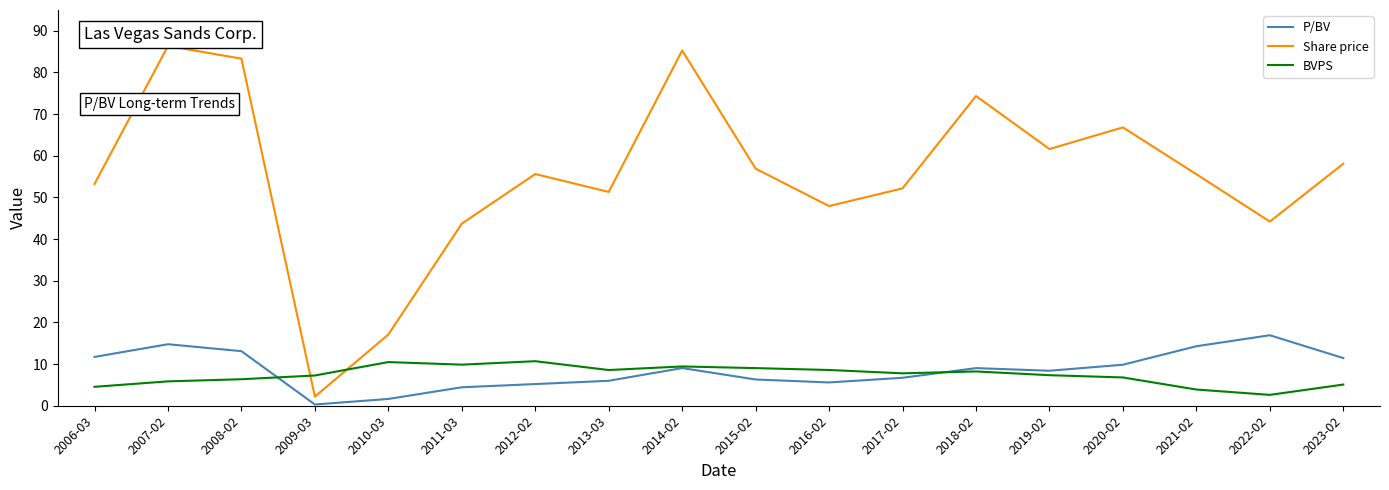

The value of Share price at 2017-02 is 52.2. True or false?

True